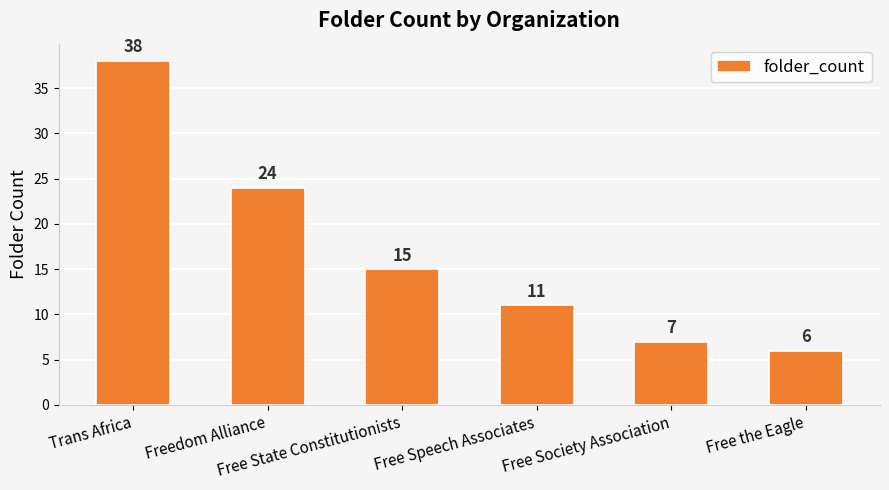

Which label corresponds to the largest value in the chart?

Trans Africa